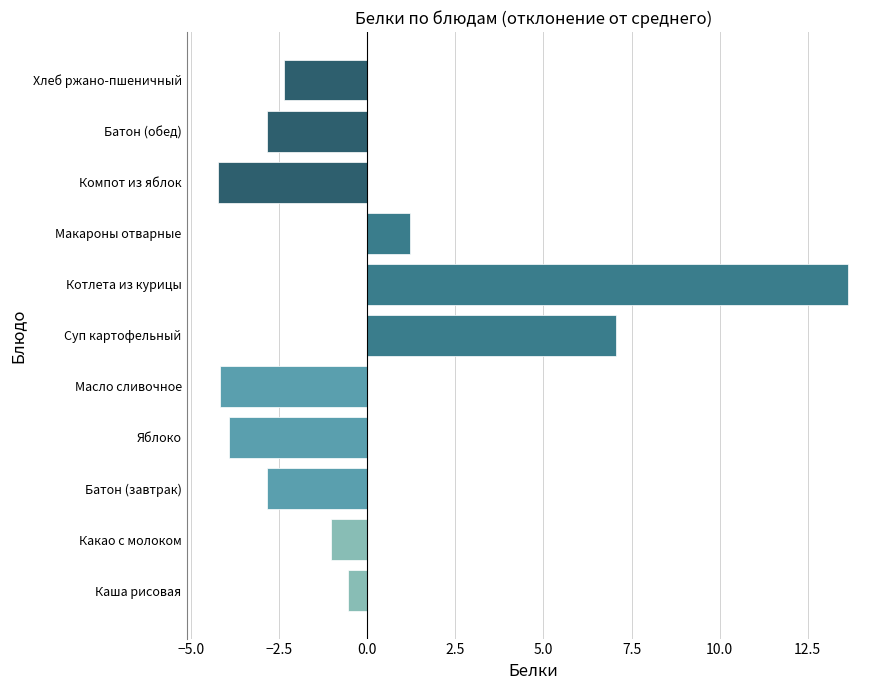

What is the approximate value at Батон (обед)?

-2.8